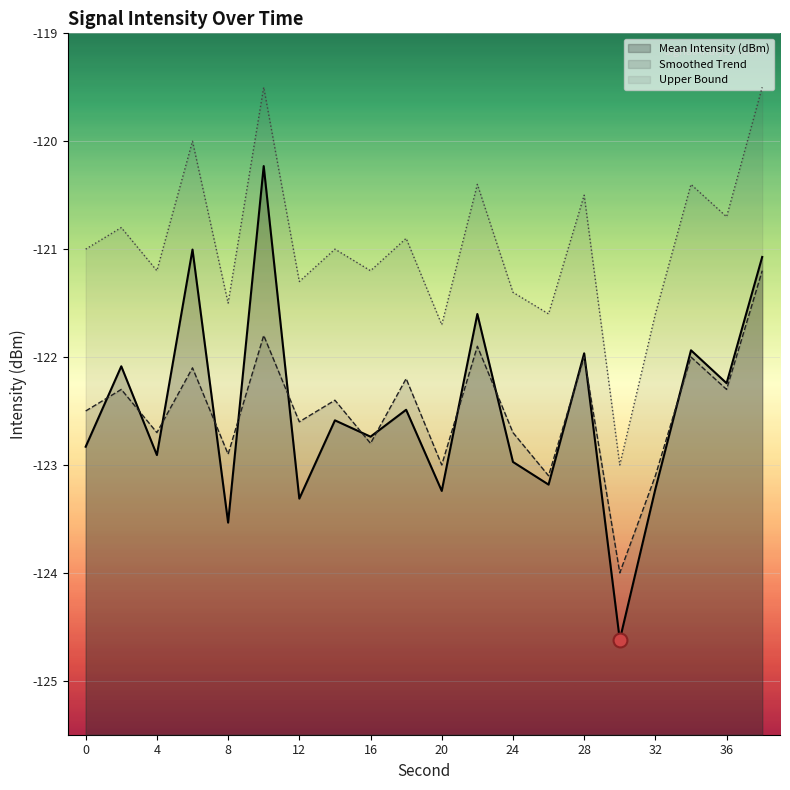

Which series has the largest range (max minus min)?

Mean Intensity (dBm)